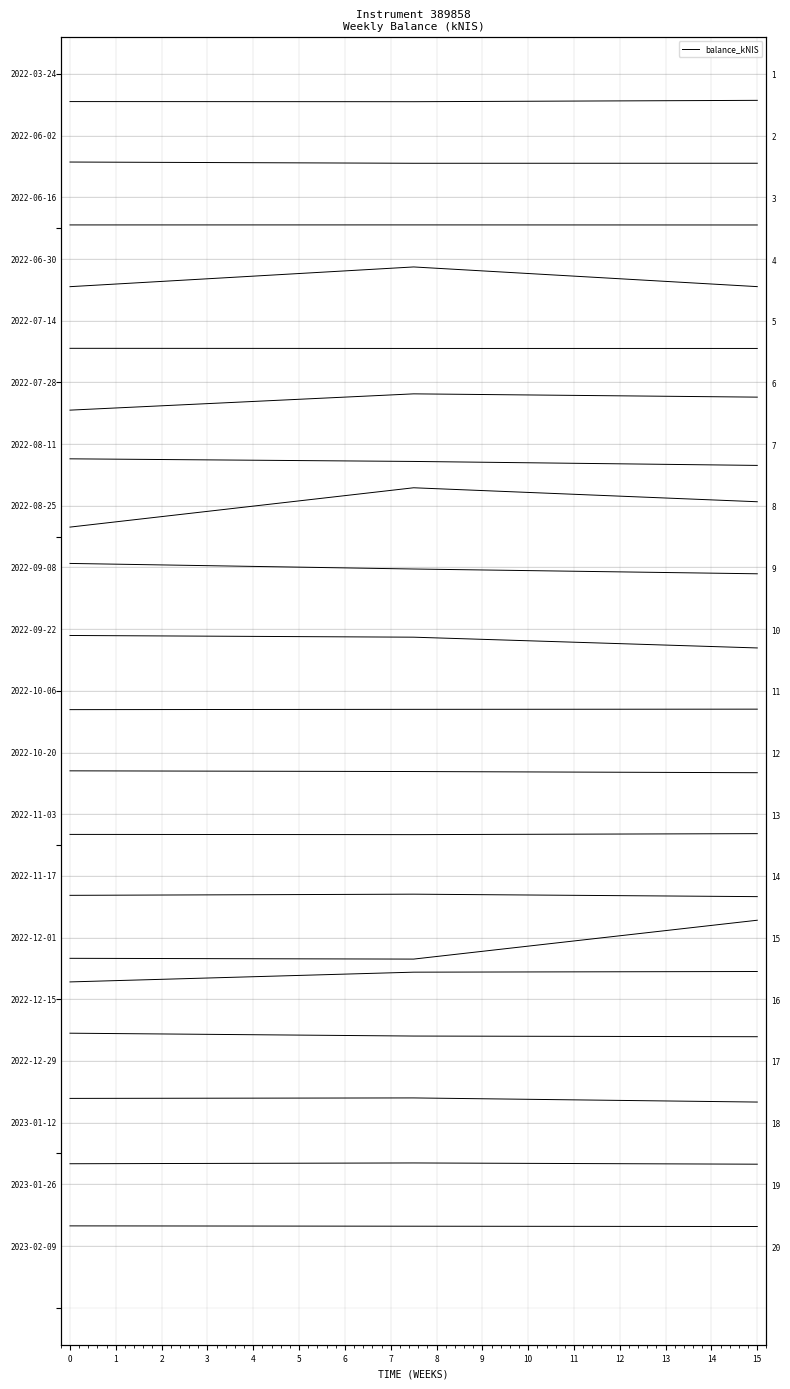

Is it true that the value at 15 is 34.4?

False